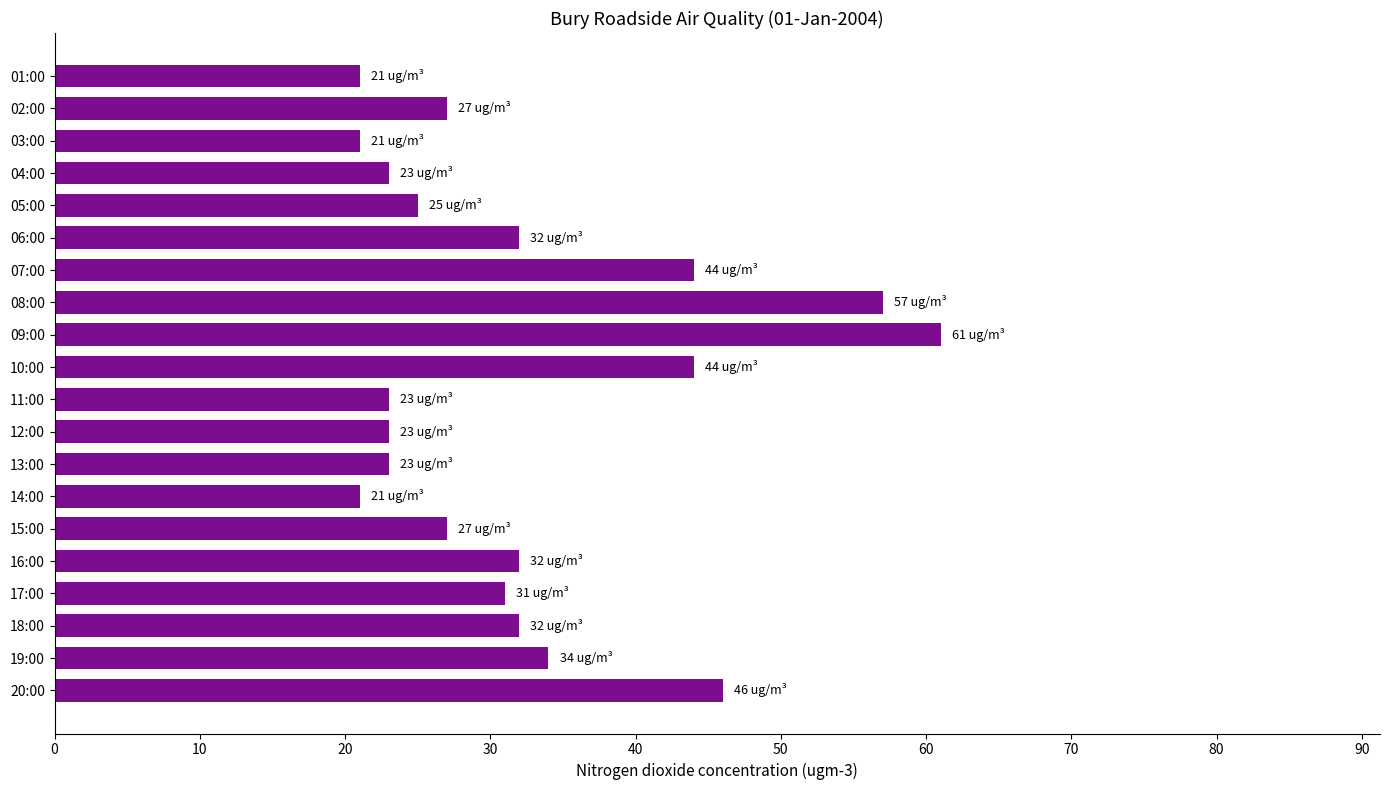

Approximately how many times larger is the value at 13:00 compared to 17:00?

0.7